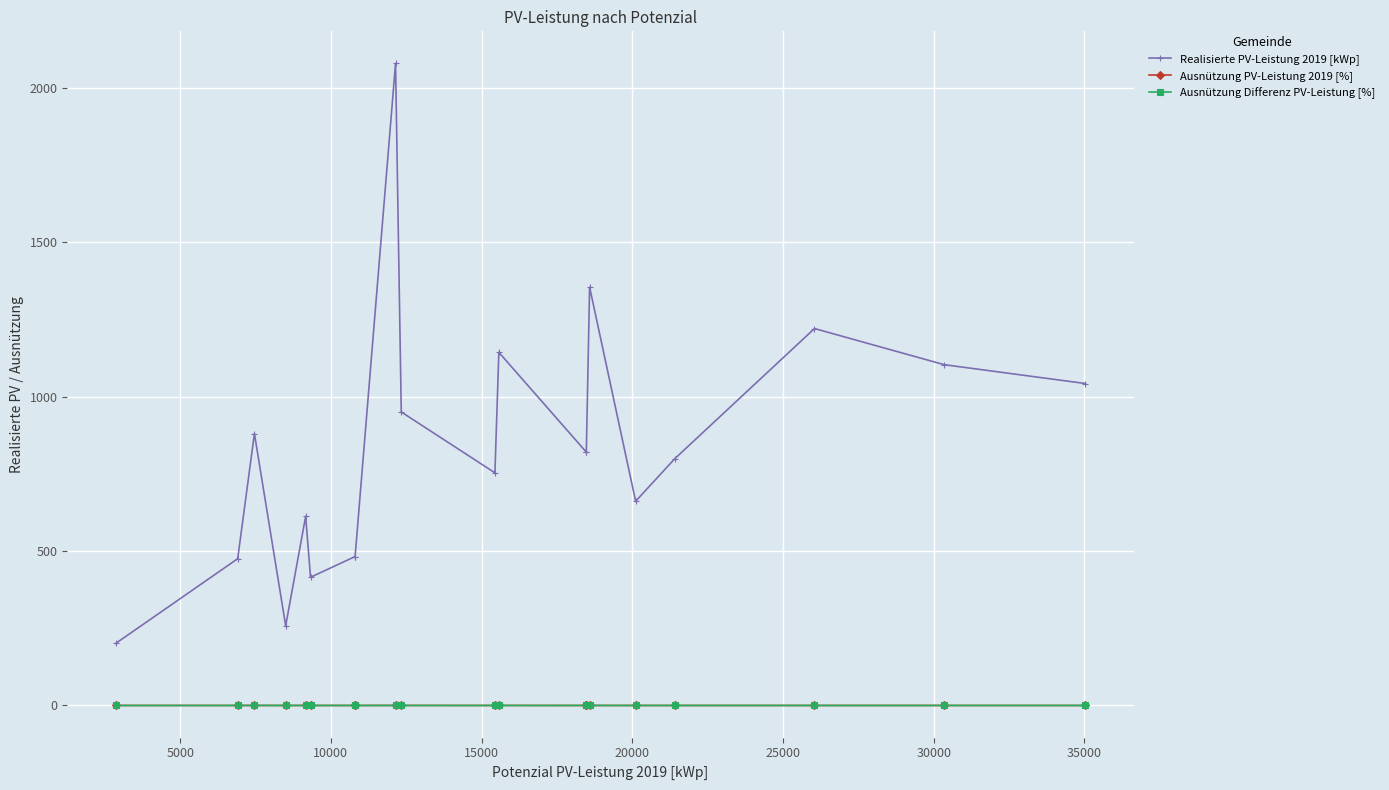

How many values in the Realisierte PV-Leistung 2019 [kWp] series are below 820?

10